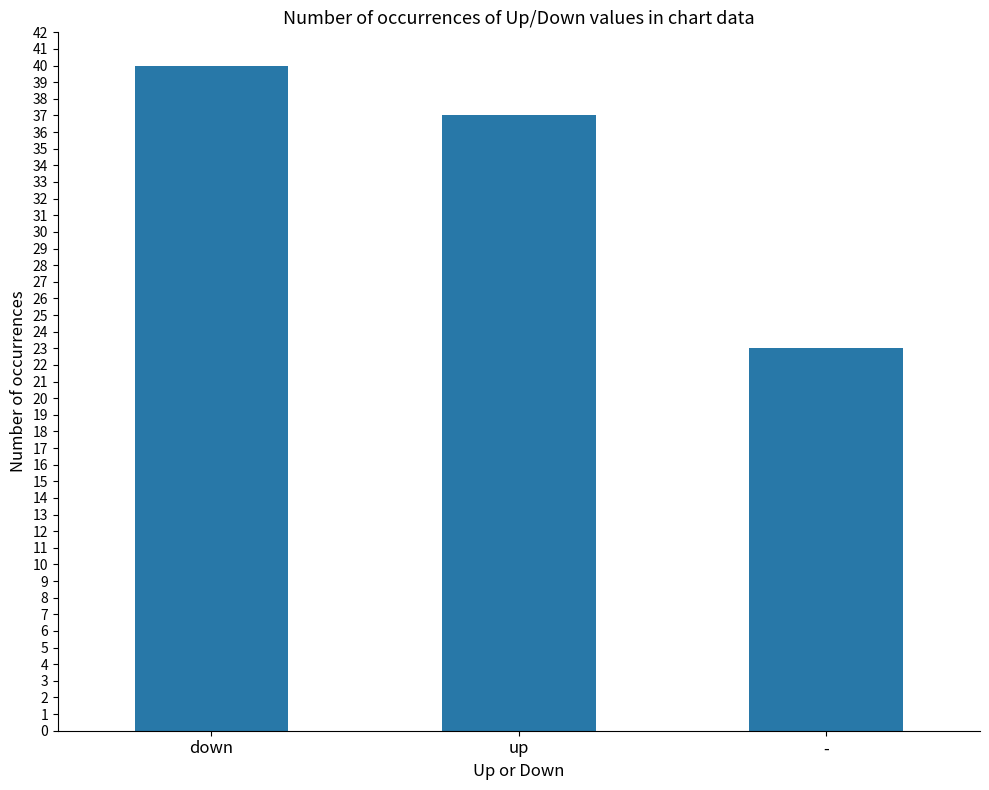

The chart shows a value of 12 at up. True or false?

False